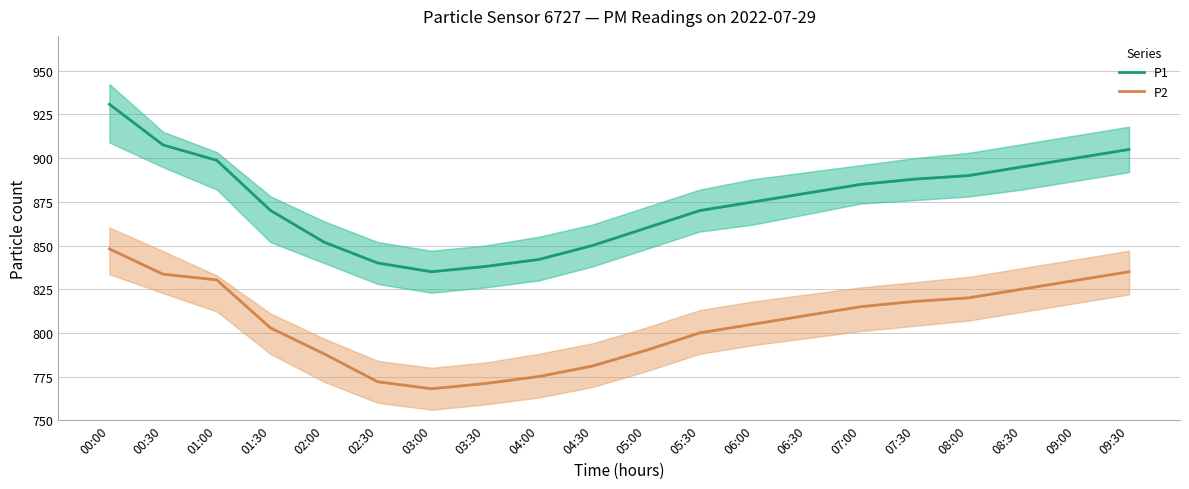

What is the total value across all series at 08:30?

1720.0